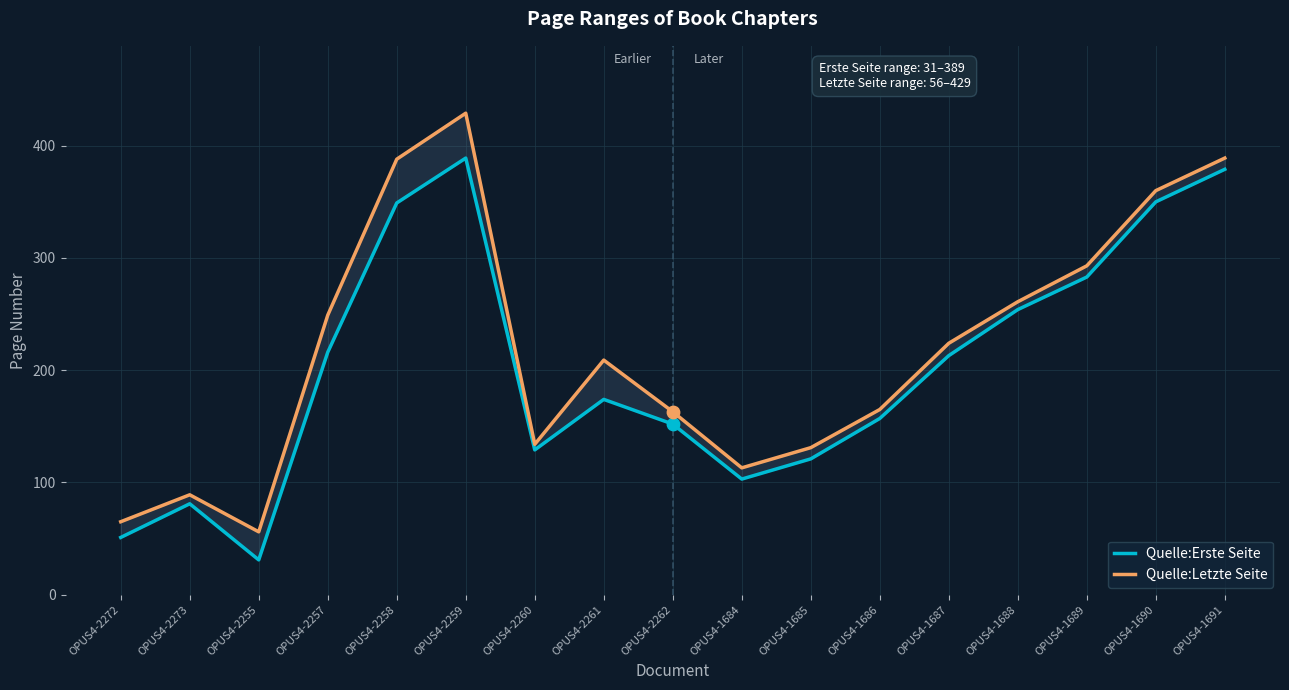

What is the total value across all series at OPUS4-2260?

263